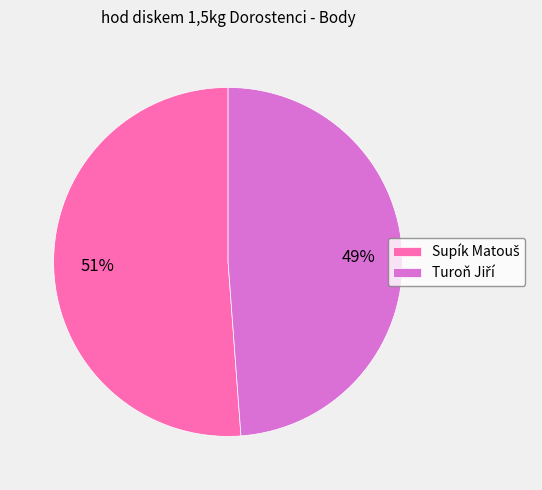

Is there a majority slice in this chart?

Yes